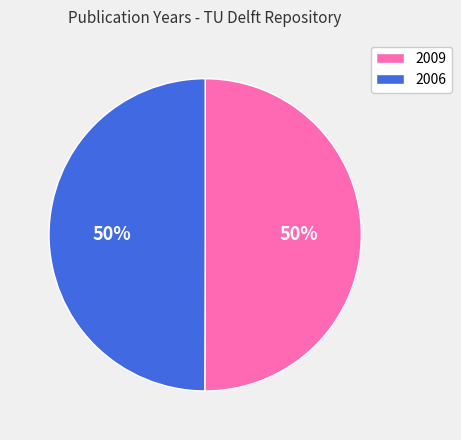

The 2006 slice represents 41% of the pie. True or false?

False